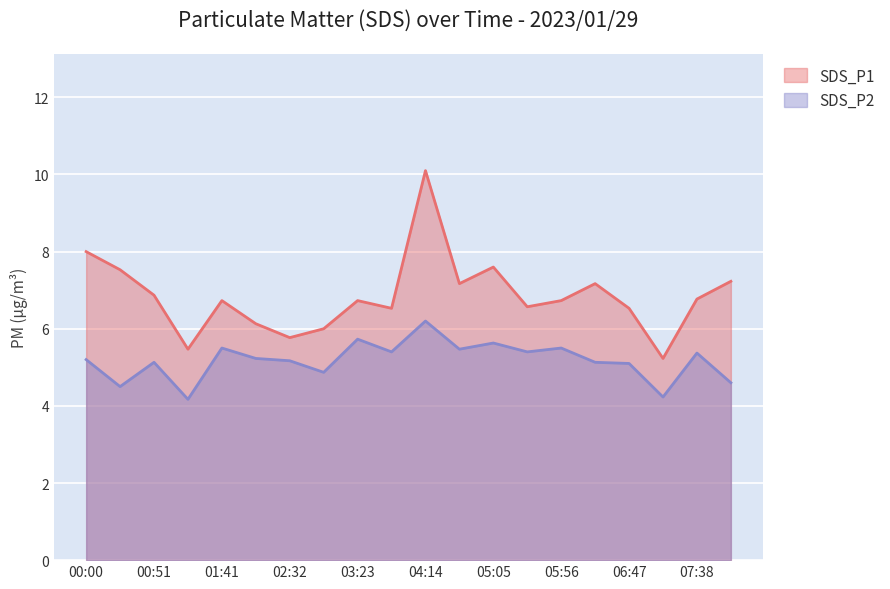

How many series are shown in this chart?

2